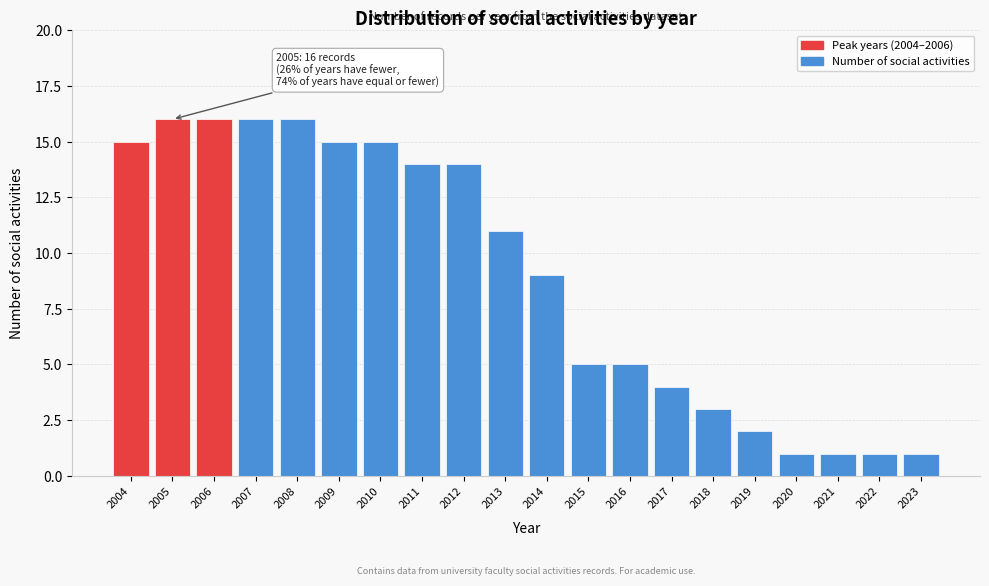

Reading left to right, list all the values displayed in this chart.

15	16	16	16	16	15	15	14	14	11	9	5	5	4	3	2	1	1	1	1